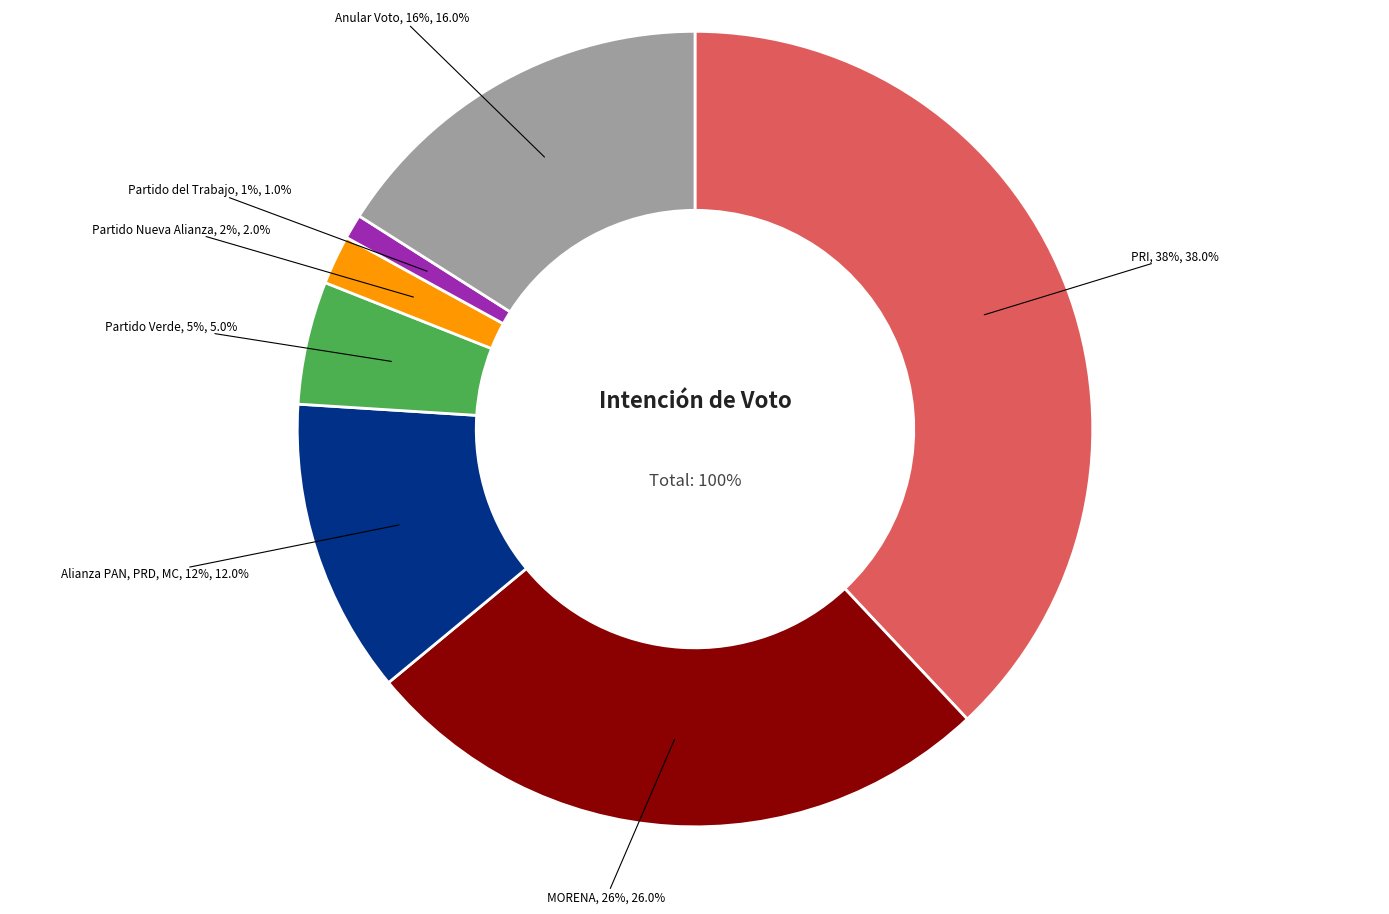

To the nearest percent, what percentage of the pie is PRI?

38%